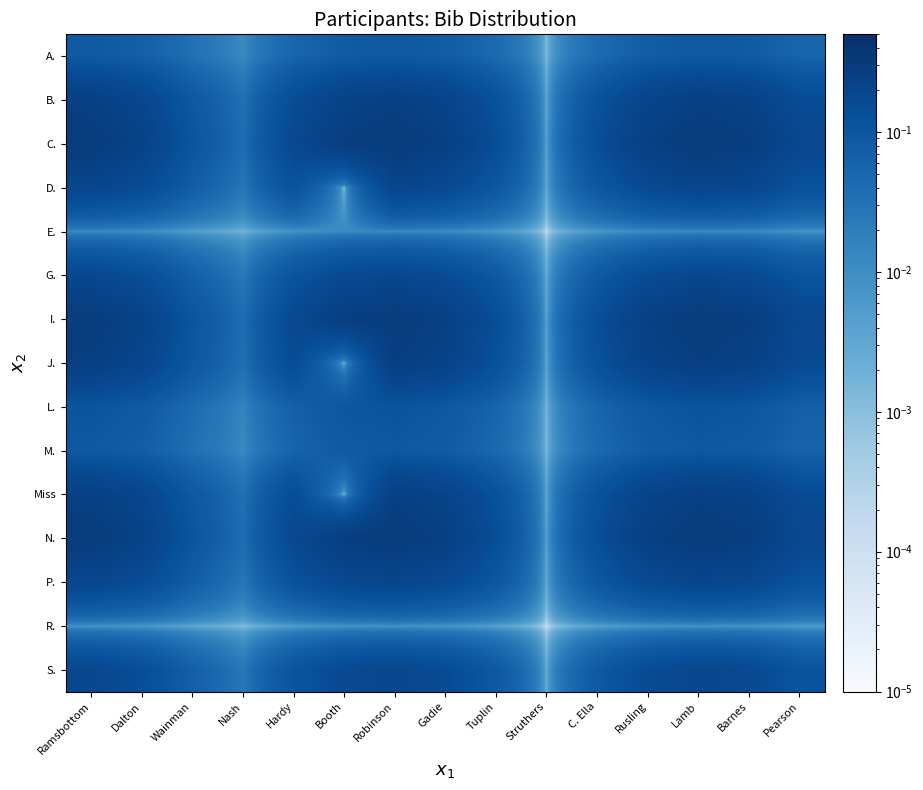

List the series in order of their peak value, lowest first.

R., E., A., M., L., G., S., P., D., B., Miss, J., I., N., C.